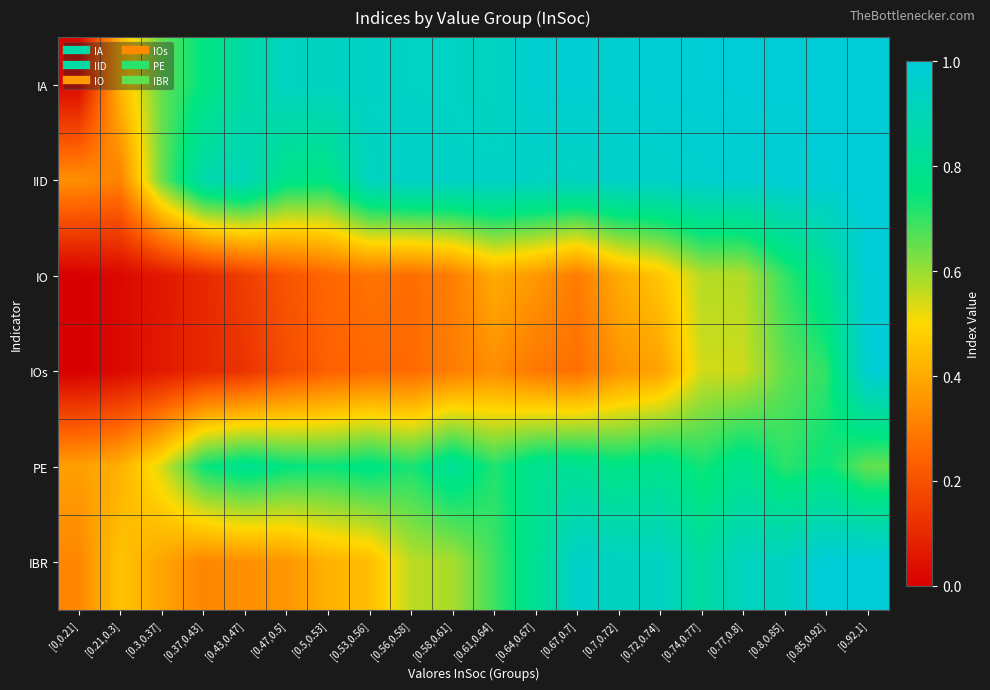

Between [0.53,0.56] and [0.43,0.47], which is larger?

[0.53,0.56]